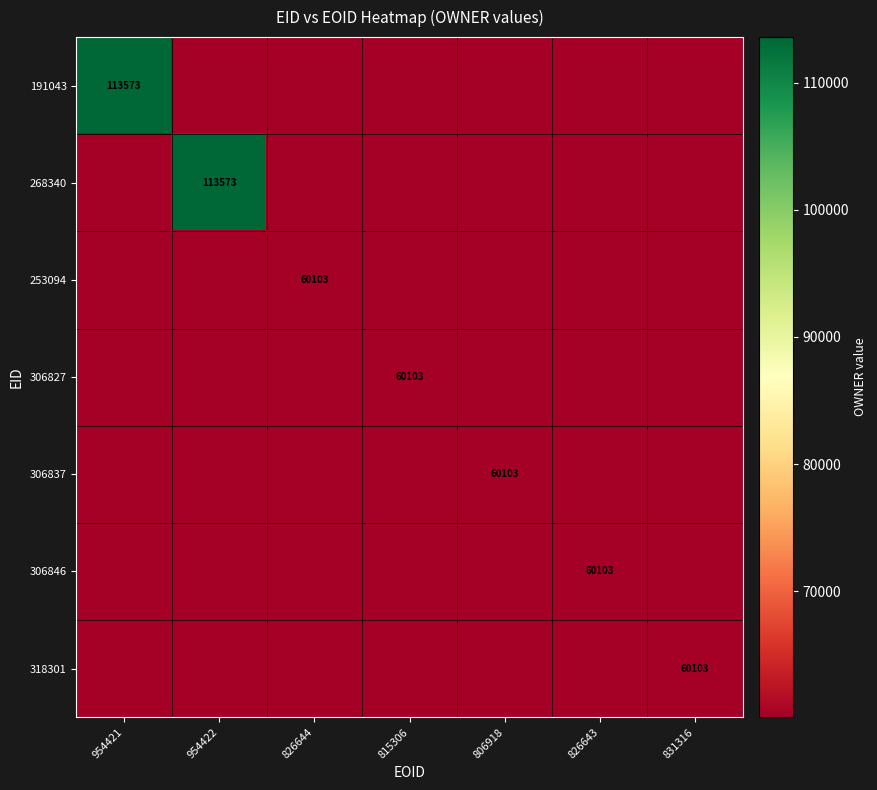

True or false: 306846 has a value of 60103 at 826643.

True